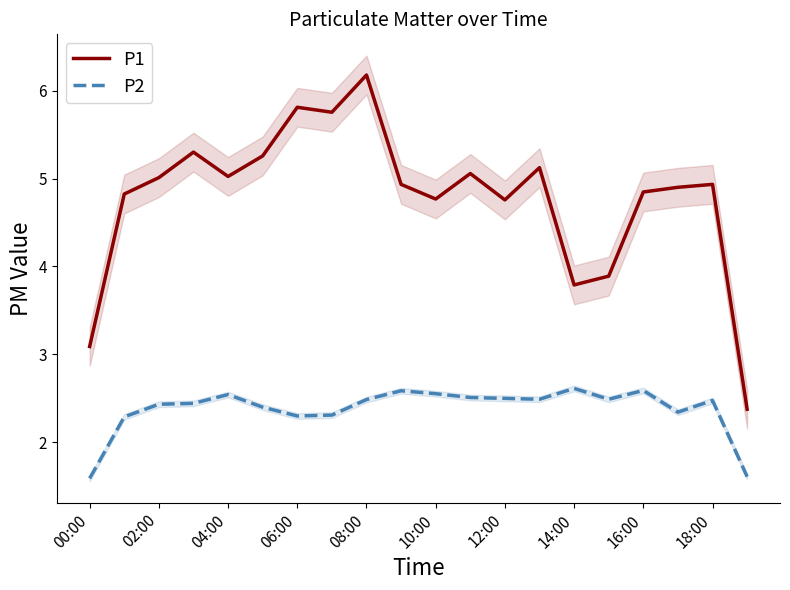

Which series has the largest total across all categories?

P1